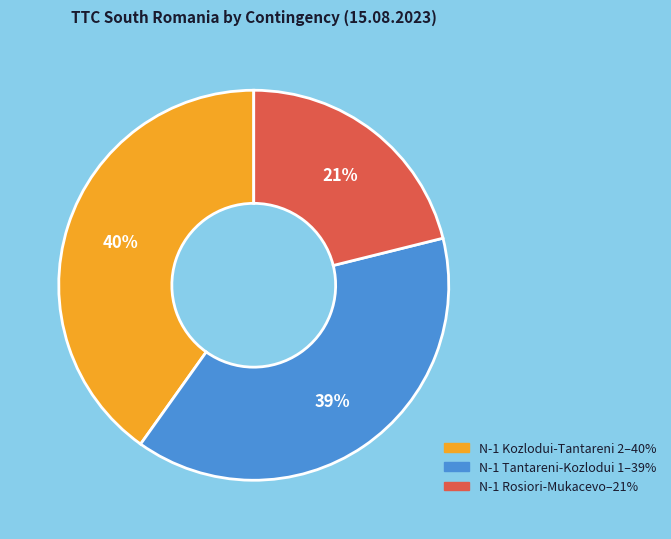

To the nearest percent, what is the difference between the largest and smallest slice percentages?

19%